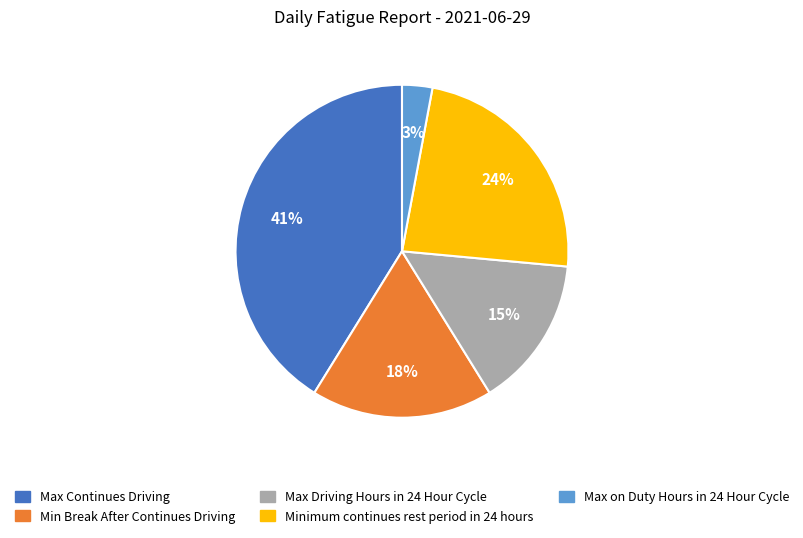

Rank the categories by value from highest to lowest.

Max Continues Driving, Minimum continues rest period in 24 hours, Min Break After Continues Driving, Max Driving Hours in 24 Hour Cycle, Max on Duty Hours in 24 Hour Cycle